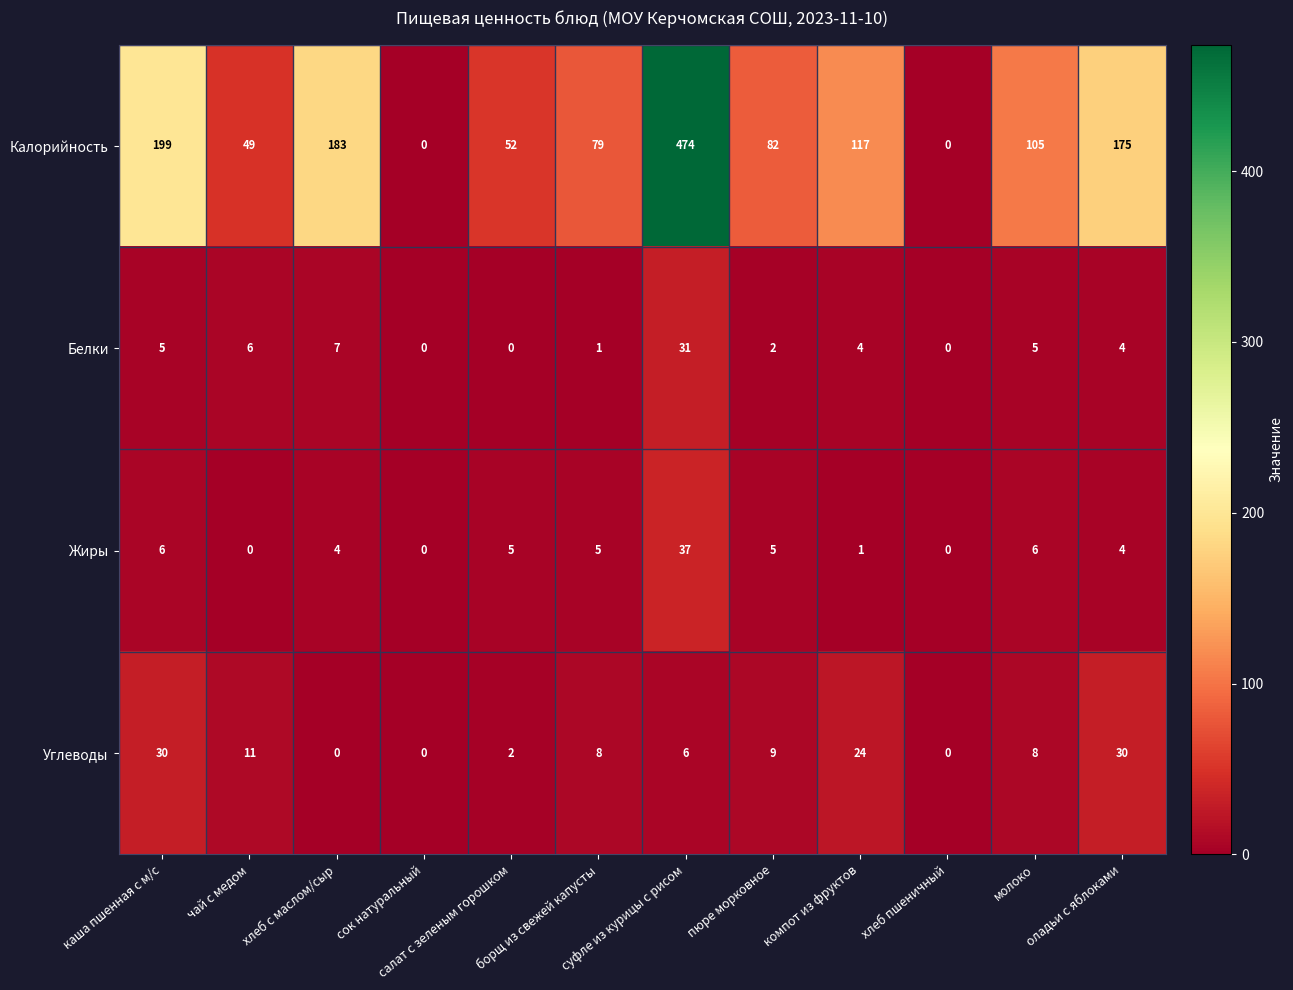

How many data points does each series have?

12